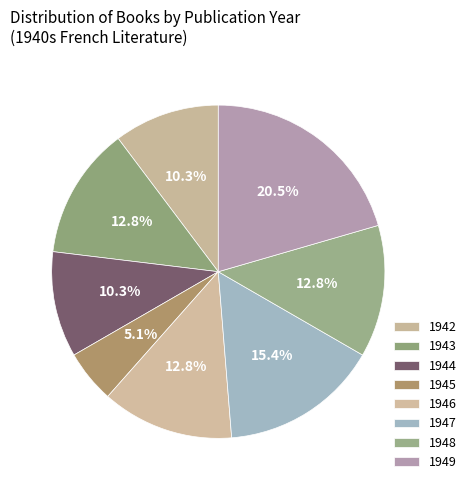

What is the largest slice in the pie chart?

1949